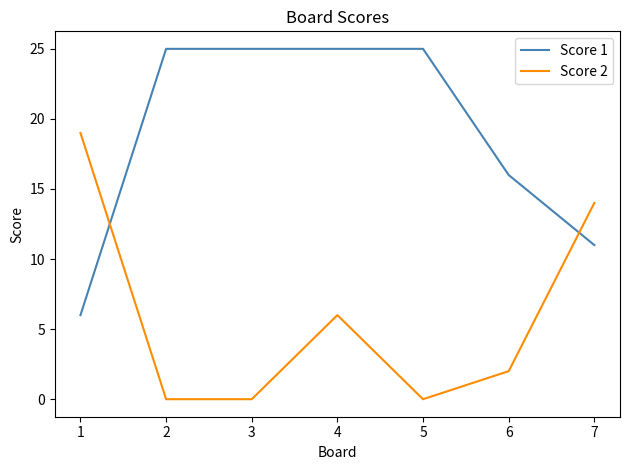

List the series in order of their peak value, lowest first.

Score 2, Score 1